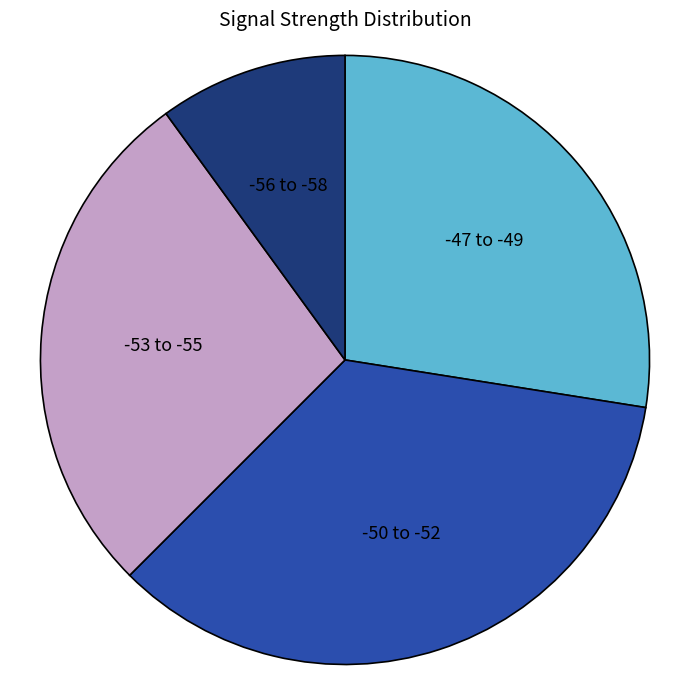

Is -47 to -49 the majority of the pie?

No